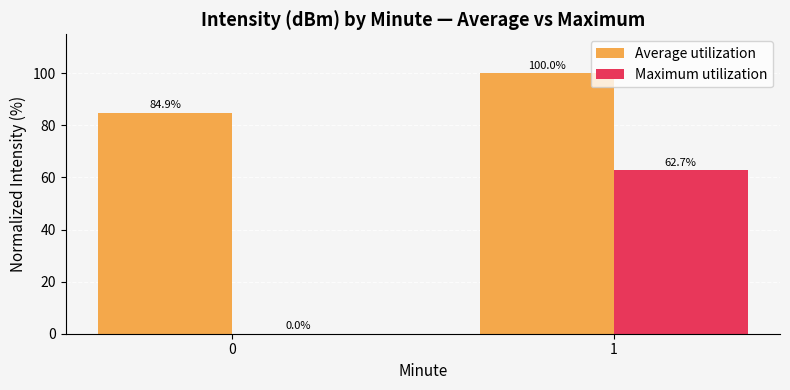

How many positive values does the Maximum utilization series have?

1